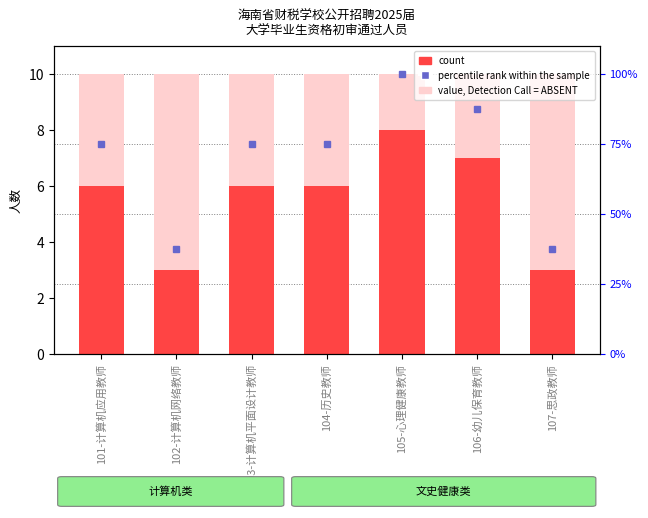

What is the smallest value displayed?

3